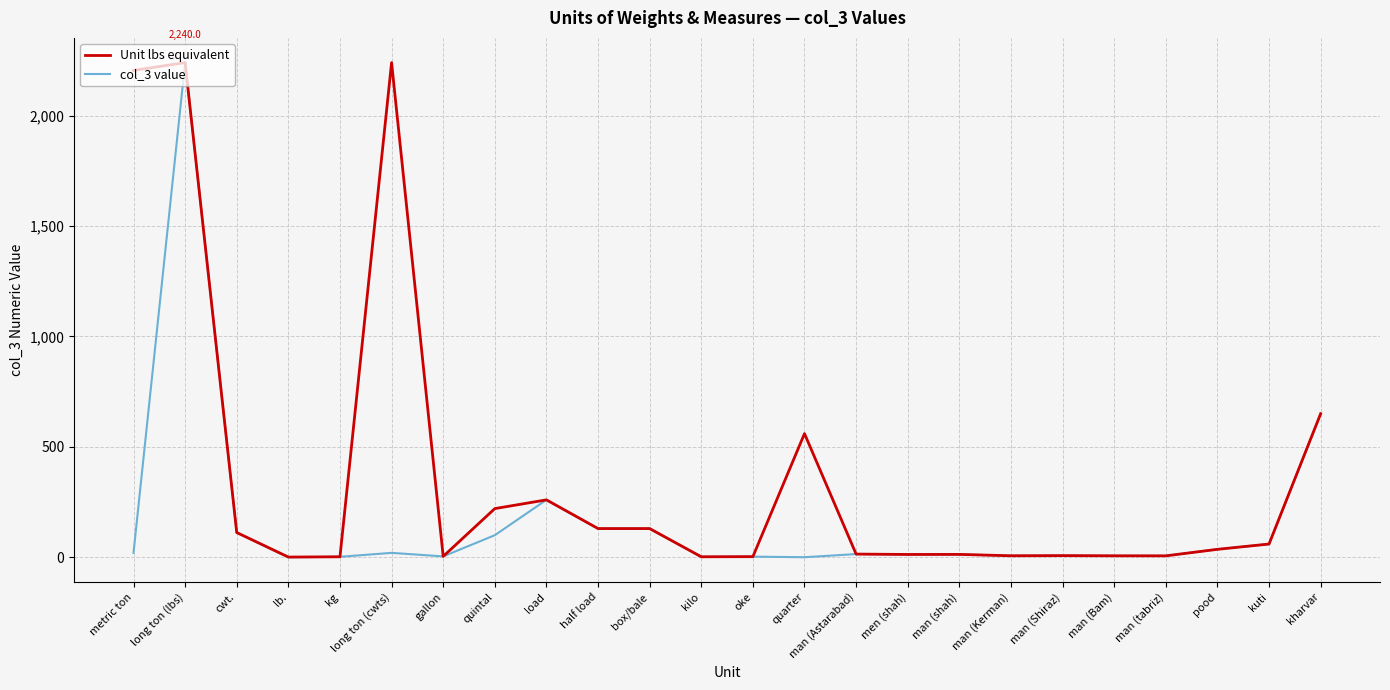

List the series in order of their overall mean, highest first.

Unit lbs equivalent, col_3 value